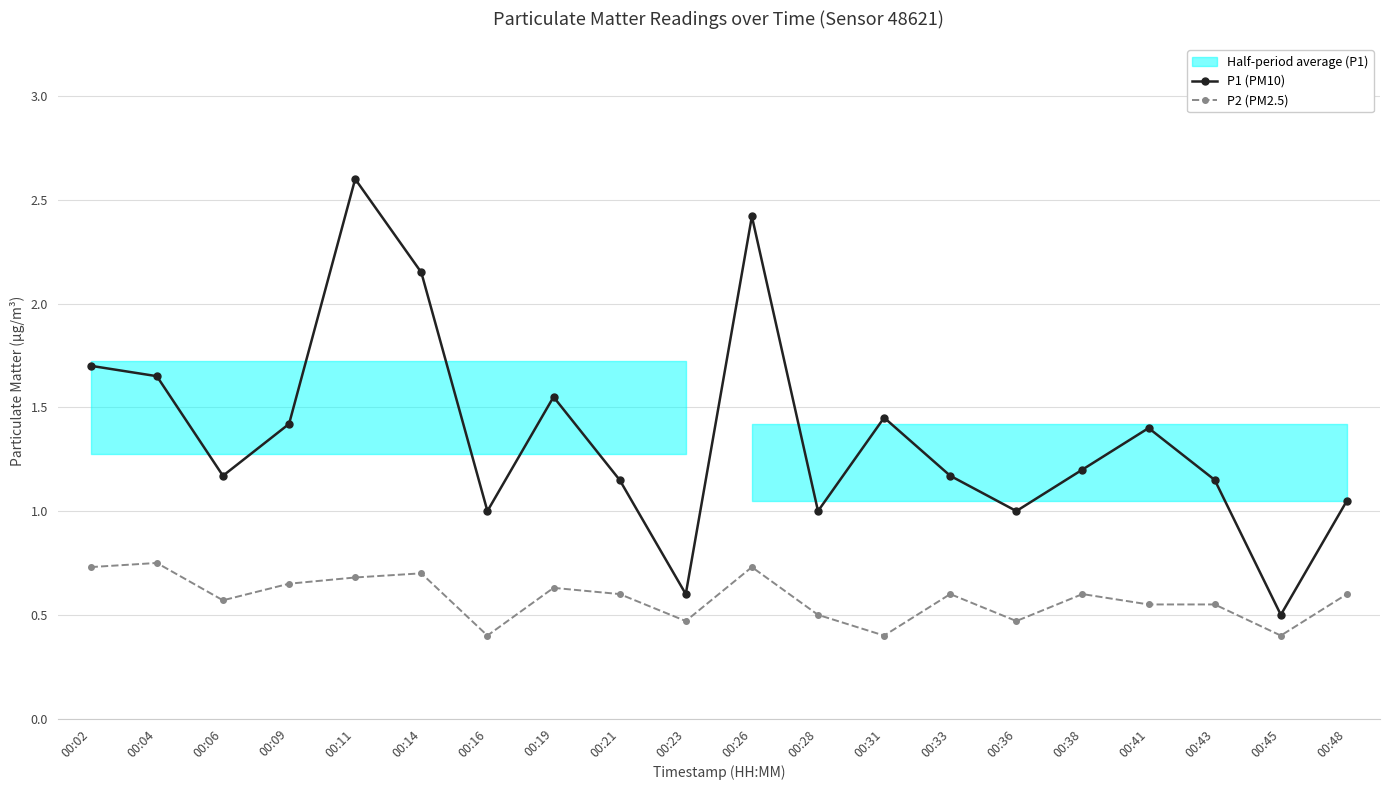

In P1 (PM10), how many points are lower than both neighbors (excluding endpoints)?

6